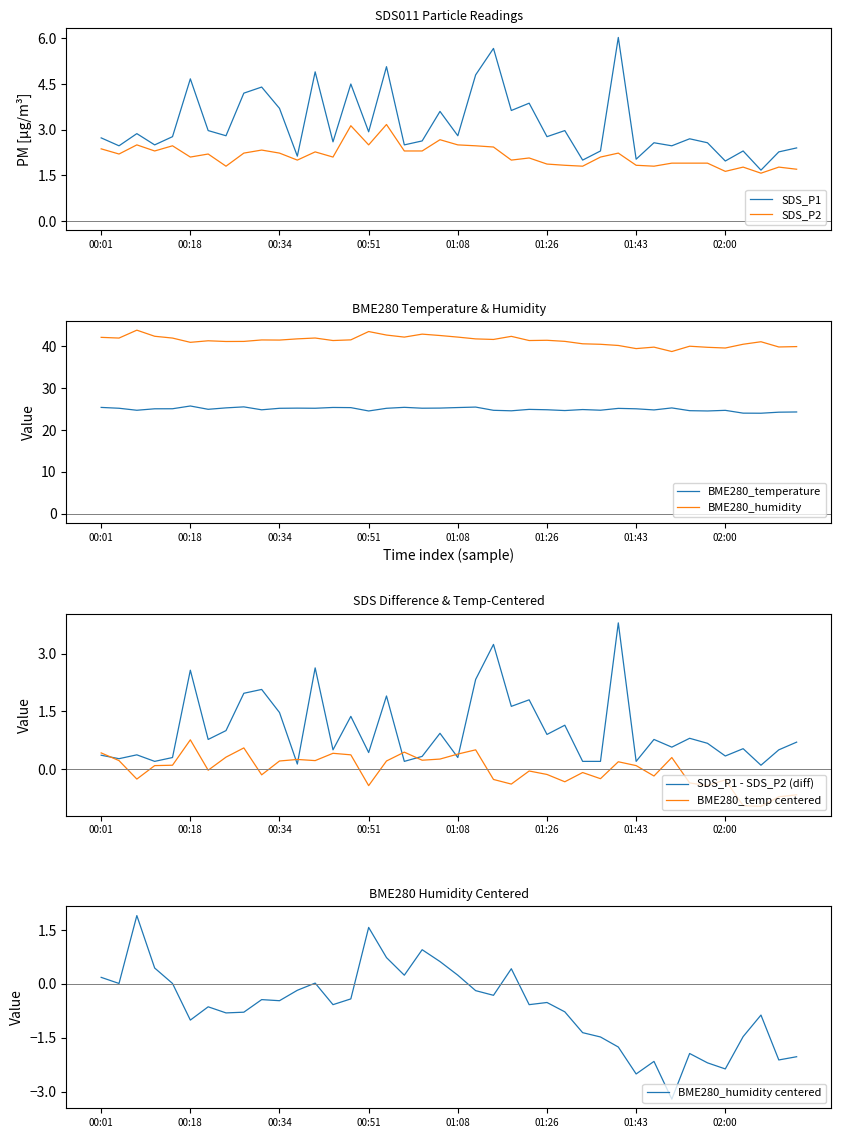

What is the difference between the SDS_P1 values at 01:46 and 00:21?

0.4